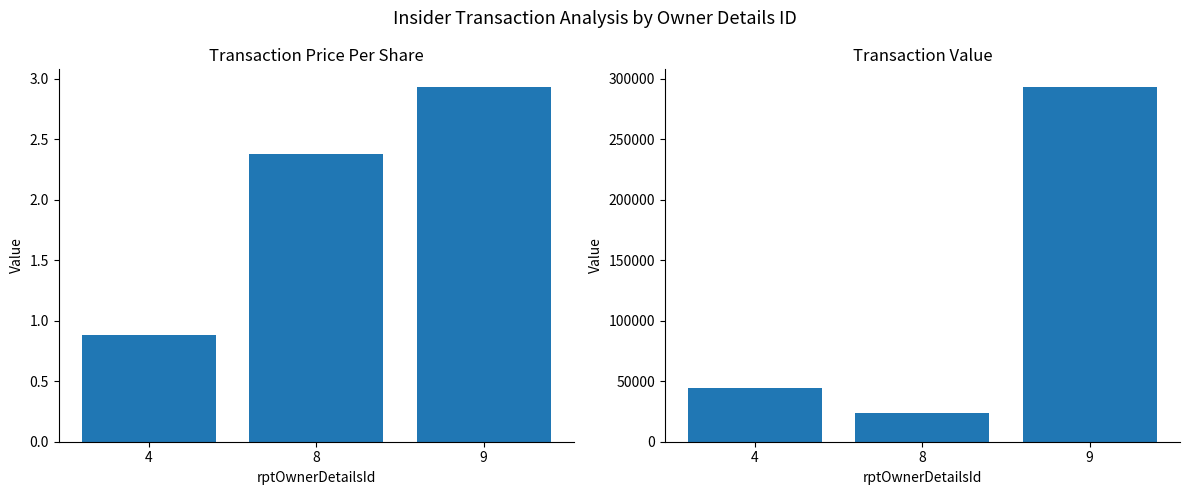

List the series in order of their overall mean, highest first.

transactionValue, transactionPricePerShare